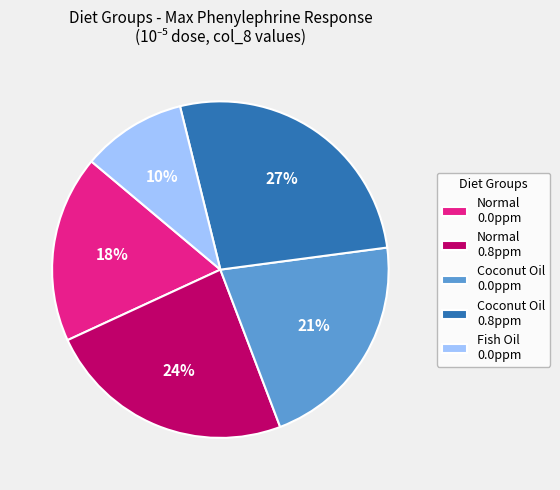

Combined, do Fish Oil 0.0ppm and Normal 0.0ppm account for over 50%?

No